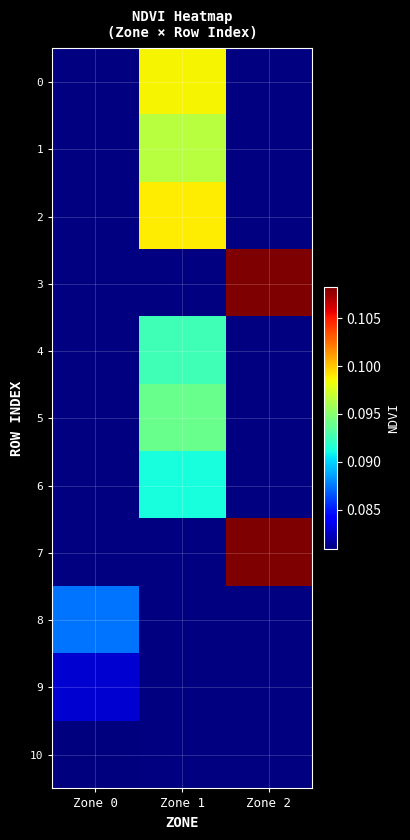

At which label does 9 reach its peak?

Zone 0